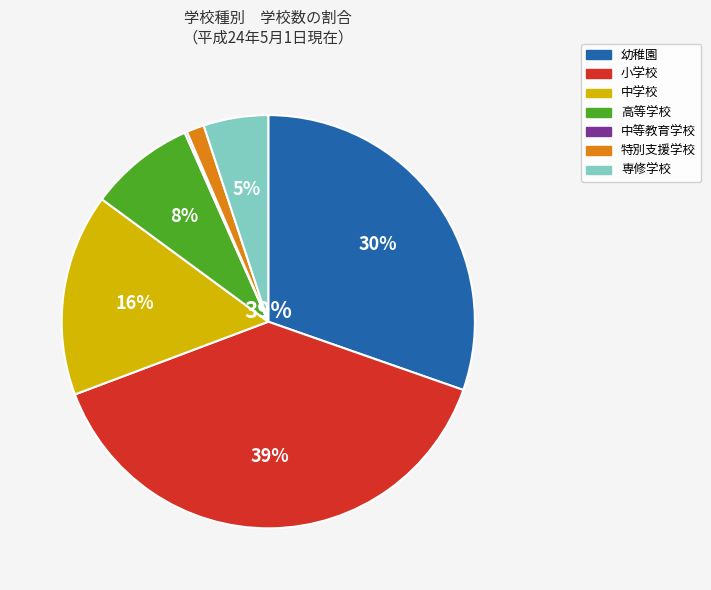

Which category has the biggest portion of the pie?

小学校